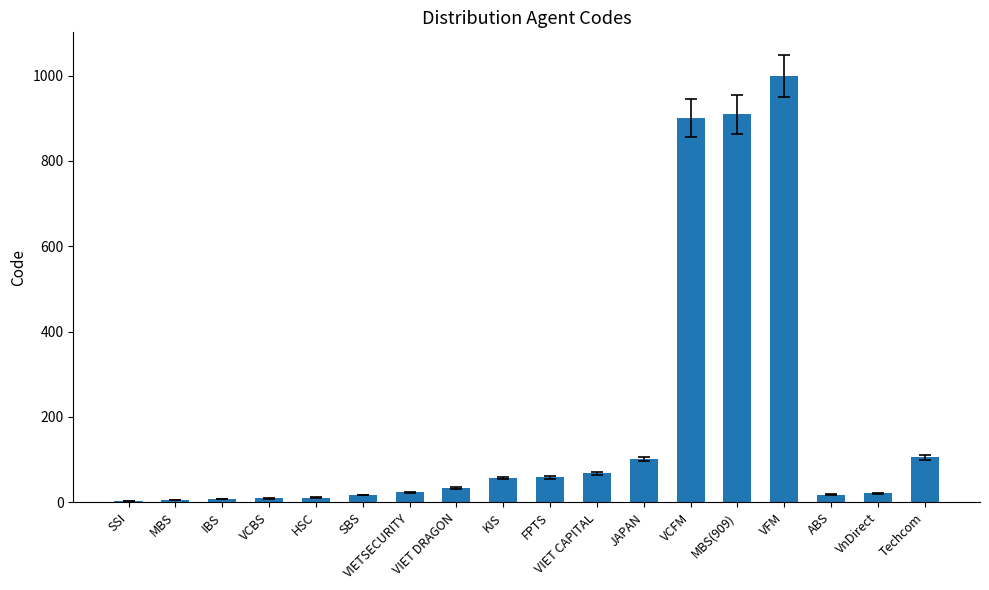

Count the number of data series in this chart.

1